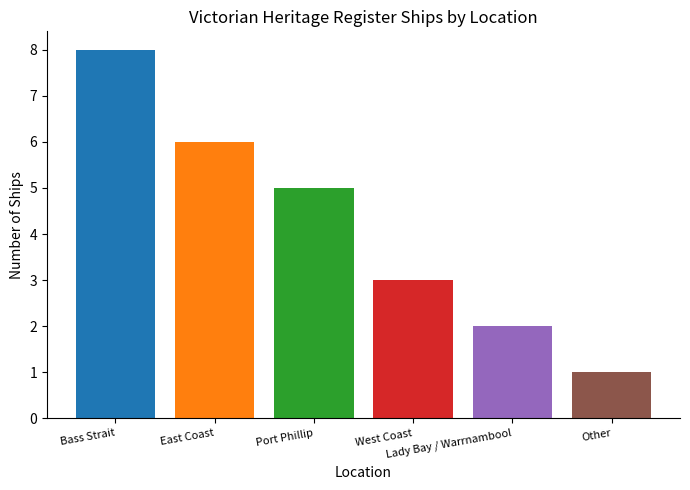

Where does the data first go above 5?

Bass Strait